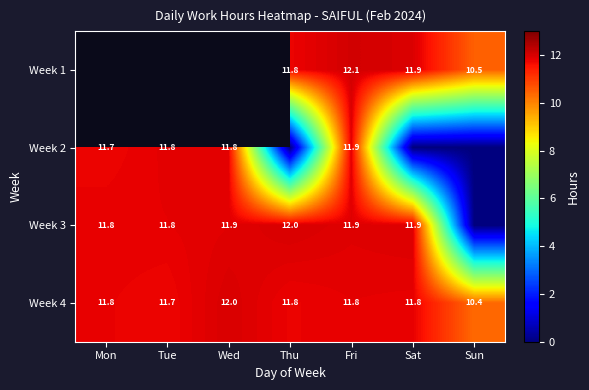

At which label is Week 4 closest to 11?

Sun